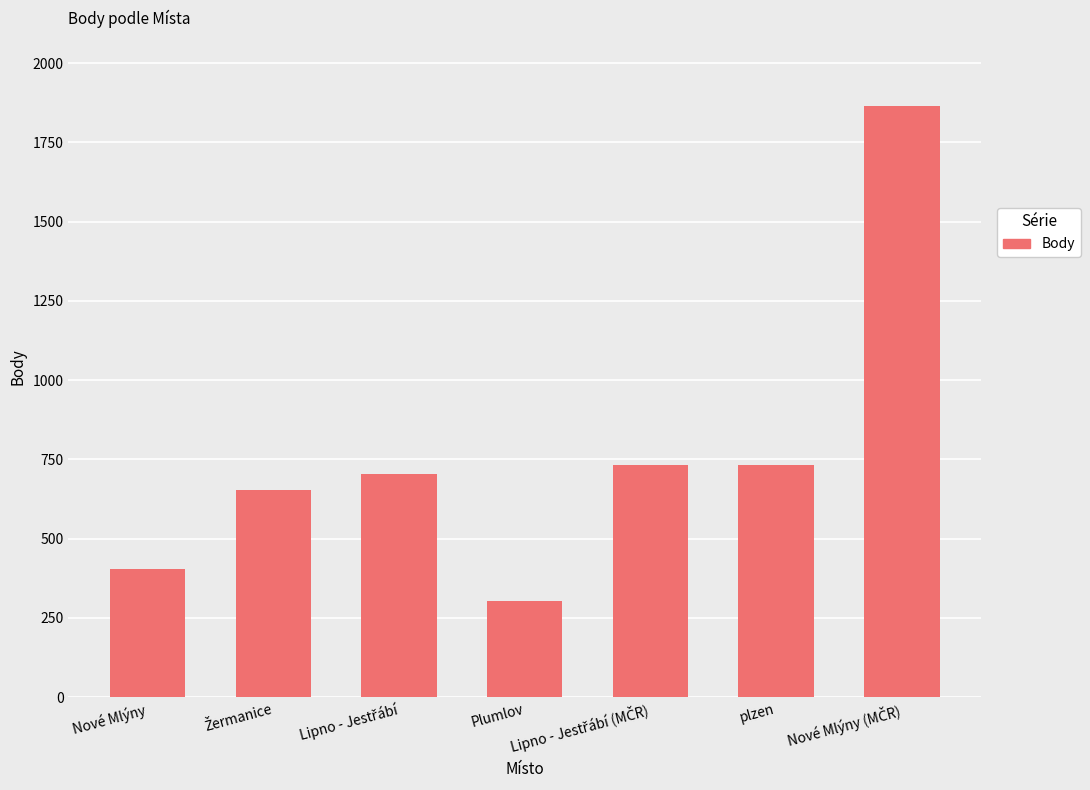

What is the greatest value displayed?

1864